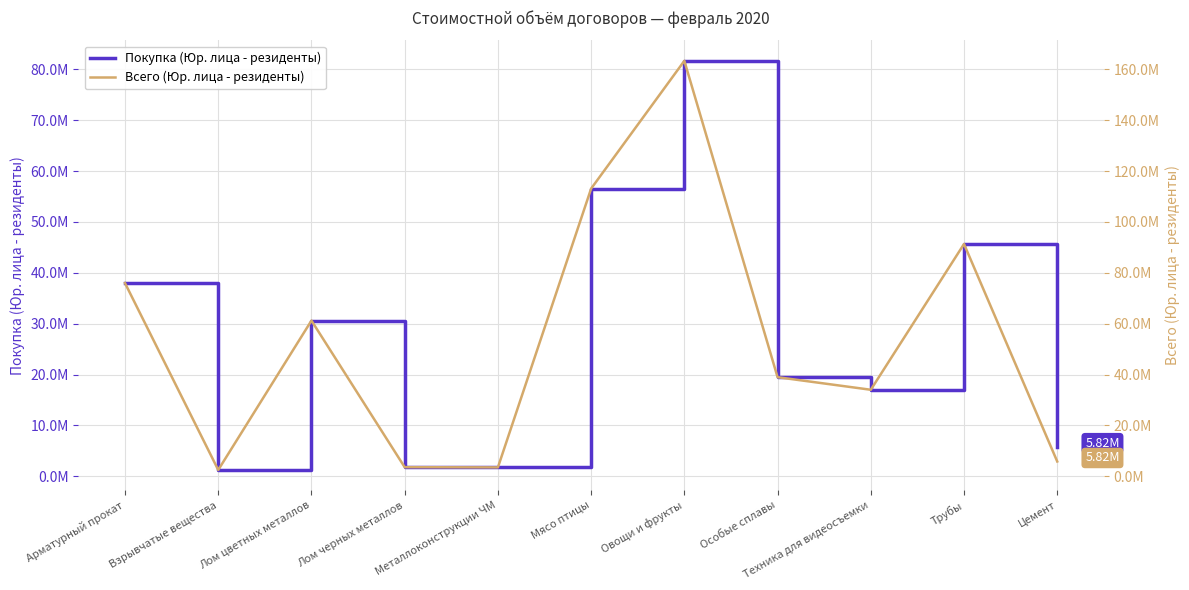

What is the difference between the highest and lowest values at Лом черных металлов?

1792750.0